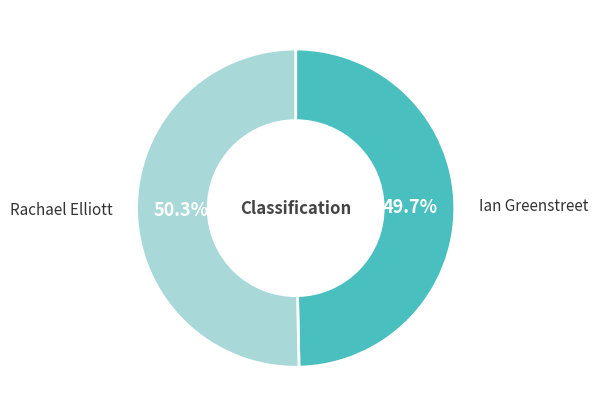

Is there a majority slice in this chart?

Yes